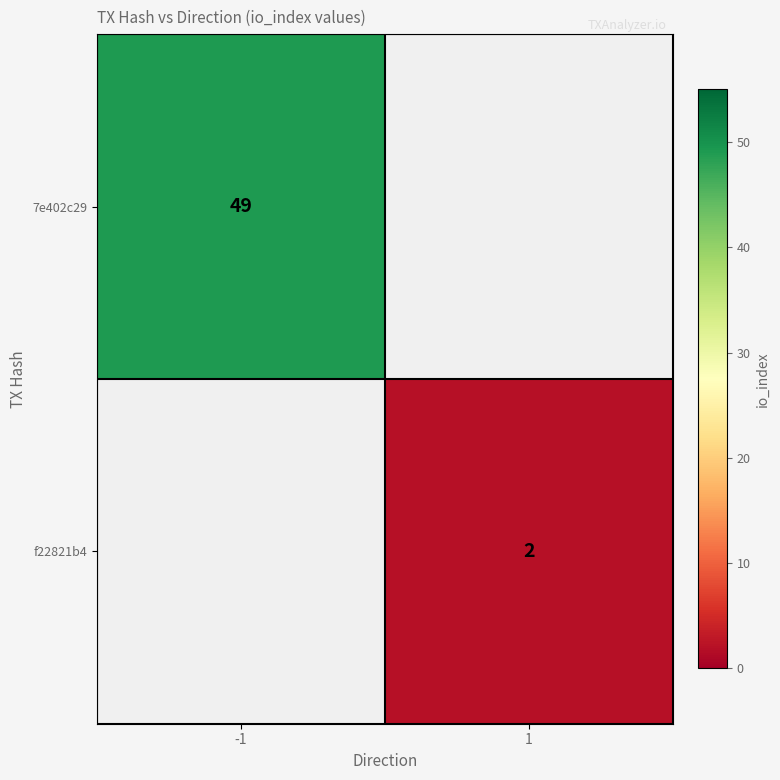

The 7e402c29 series shows 70 at -1. True or false?

False